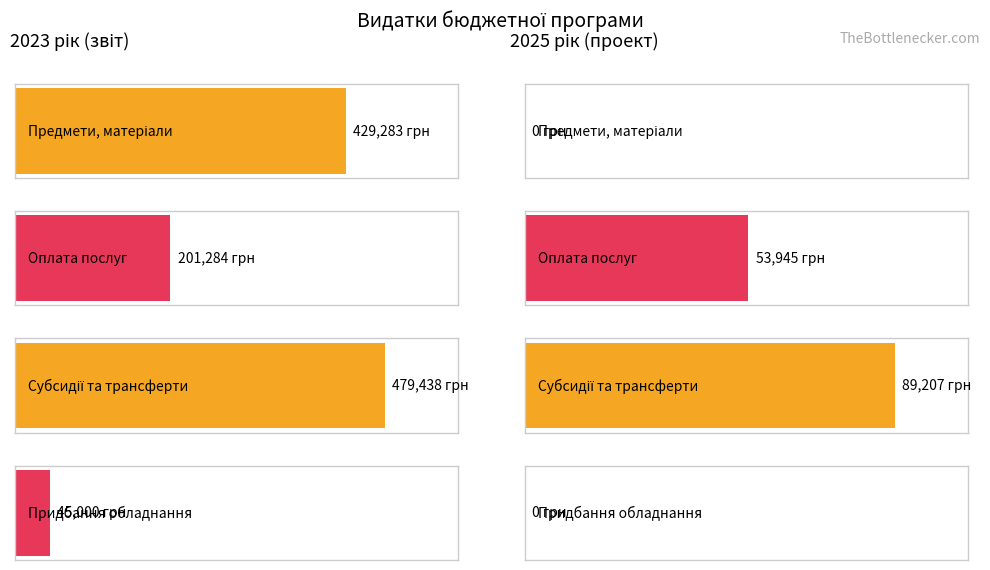

What is the difference between the highest and lowest values at Оплата послуг?

147338.9